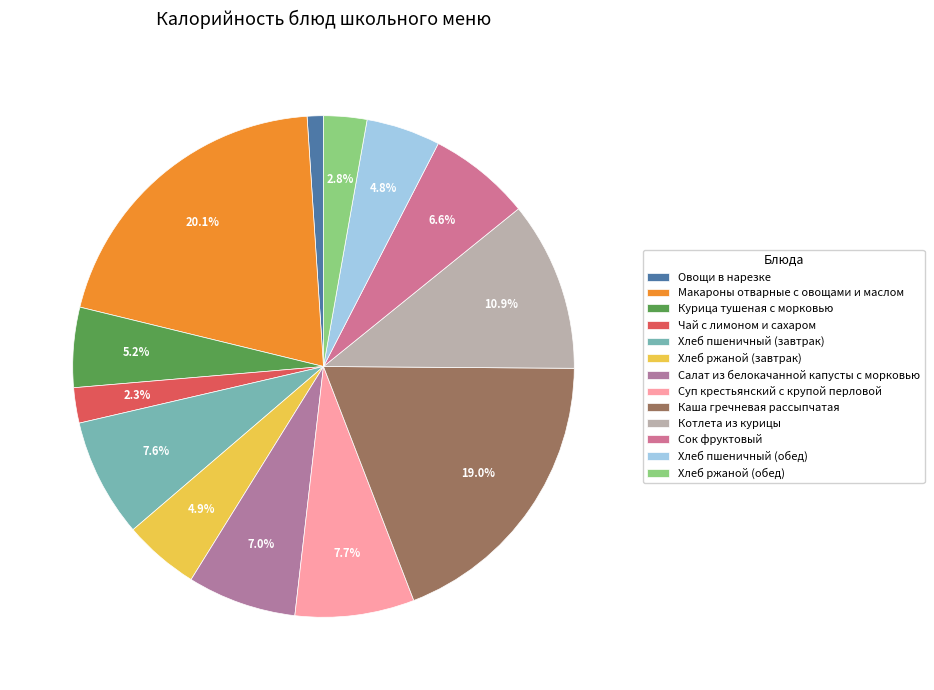

Approximately how many times larger is the value at Хлеб пшеничный (обед) compared to Салат из белокачанной капусты с морковью?

0.7